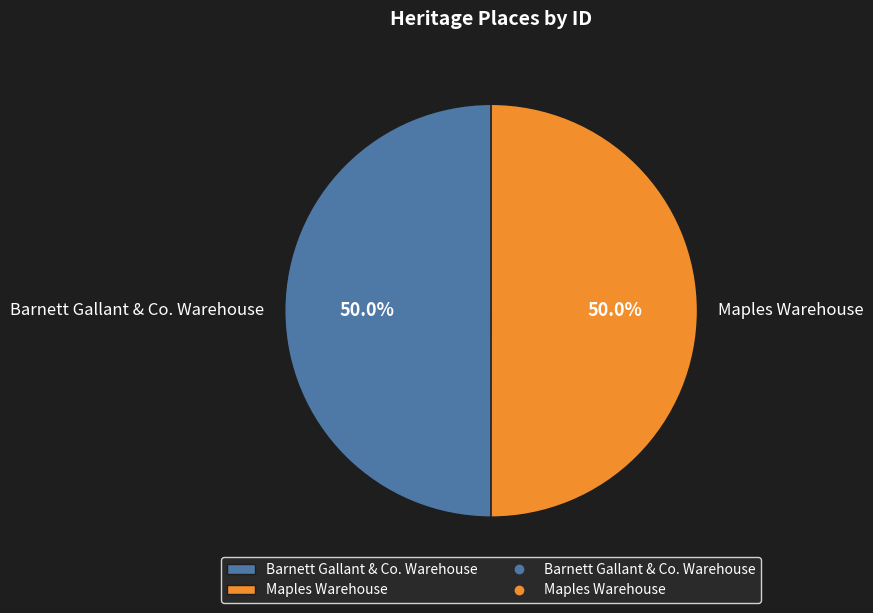

Is the sum of Barnett Gallant & Co. Warehouse and Maples Warehouse greater than half?

Yes